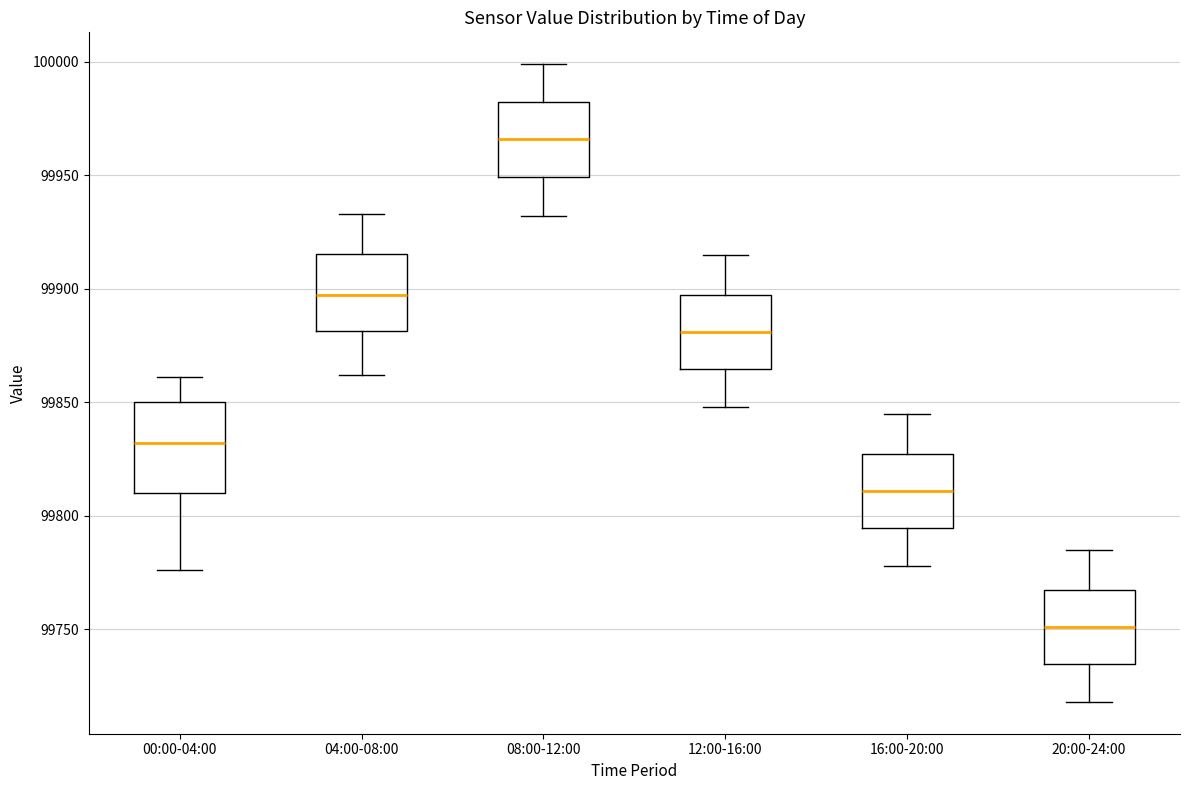

Which box's median line is the lowest?

20:00-24:00